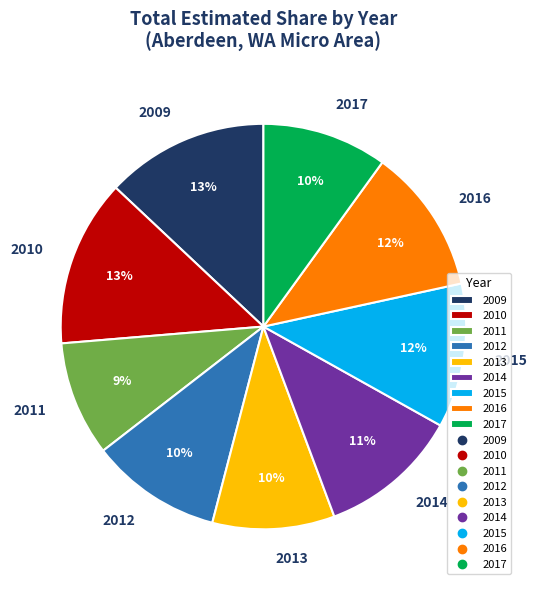

Which slice is the smallest?

2011